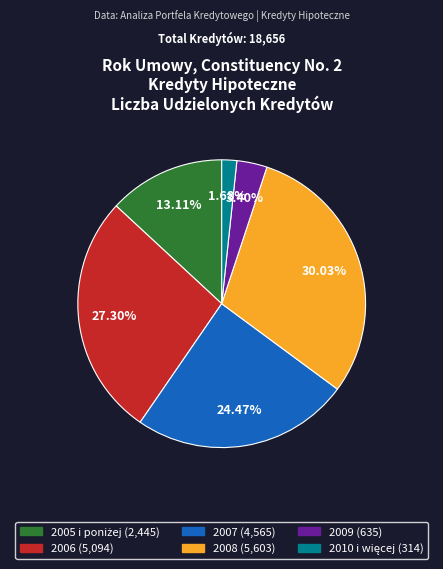

Does any single category account for the majority?

No